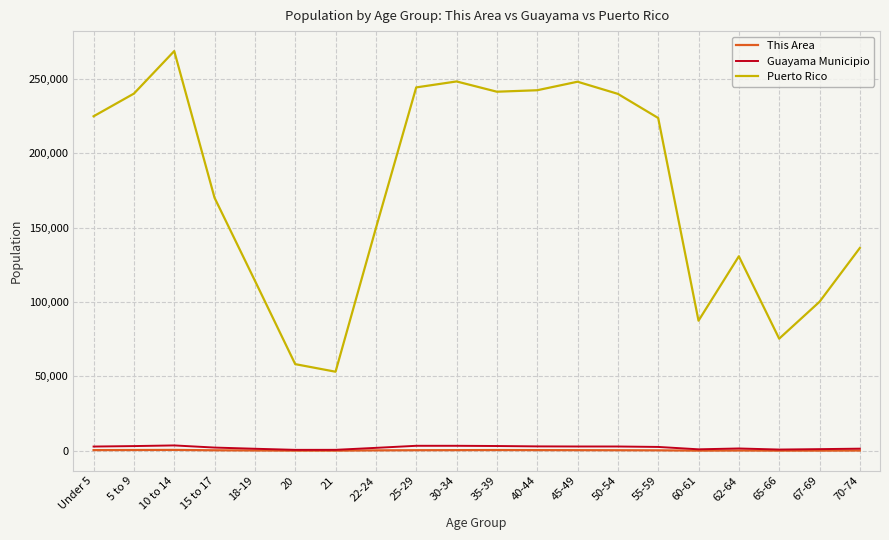

How many distinct data groups are displayed?

3